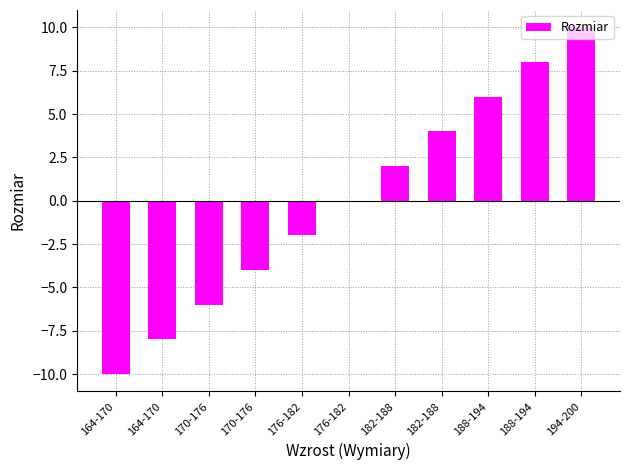

What is the smallest value displayed?

-10